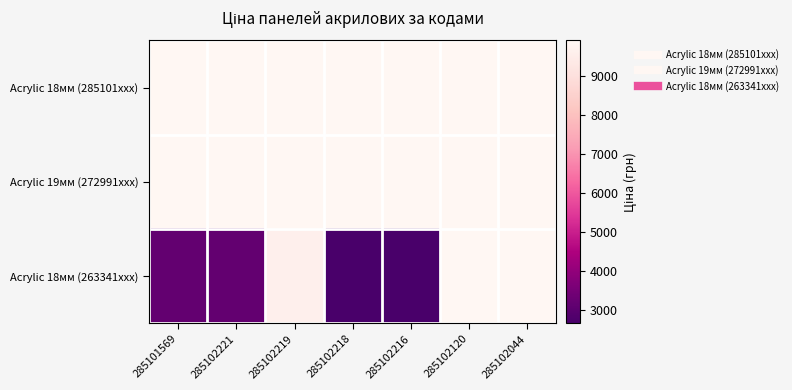

At which category is the sum across all series the highest?

285102120